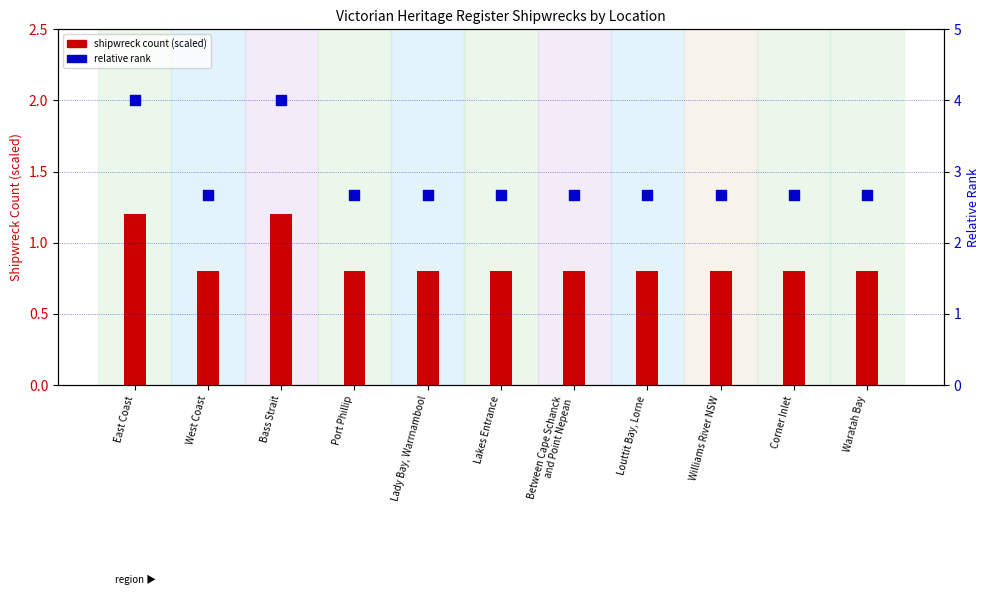

Is the value of shipwreck count (scaled) at Lakes Entrance greater than the value of relative rank at Bass Strait?

No